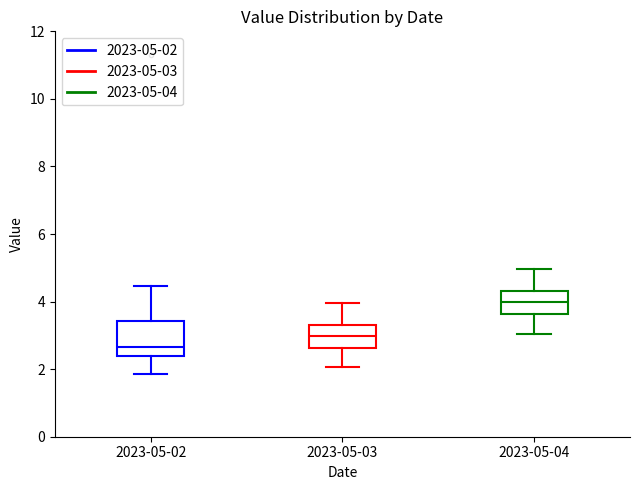

Reading left to right, transcribe this box plot: for each box, give where its median line is, the range the box spans, and where its two whiskers end, as read against the y-axis. The values are not printed on the chart, so give them approximately, as read against the axis.

2023-05-02: median 2.6, box 2.4 to 3.4, whiskers 1.8 to 4.4
2023-05-03: median 3.0, box 2.6 to 3.4, whiskers 2.0 to 4.0
2023-05-04: median 4.0, box 3.6 to 4.4, whiskers 3.0 to 5.0